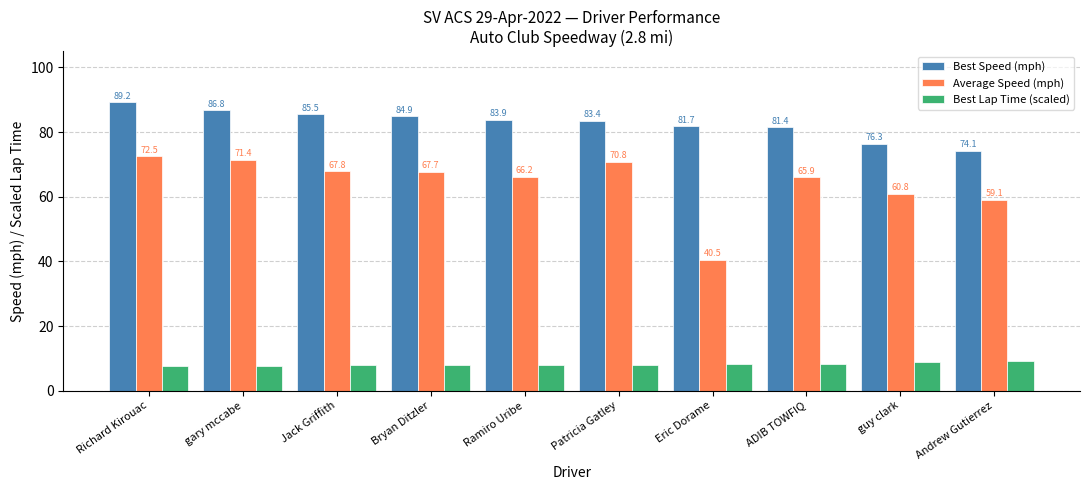

What are all the series names shown in the legend?

Best Speed (mph), Average Speed (mph), Best Lap Time (scaled)